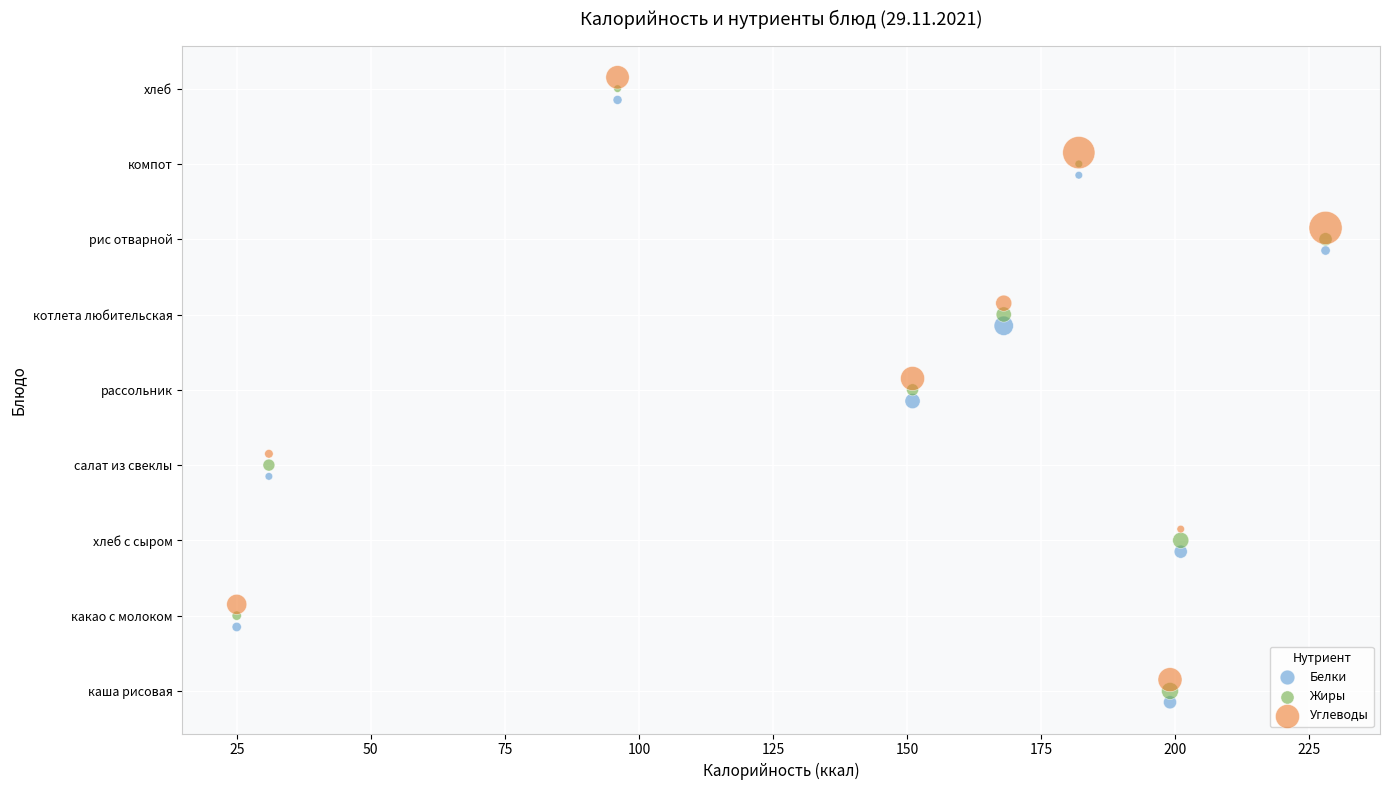

Which series reaches the minimum Y coordinate?

Белки